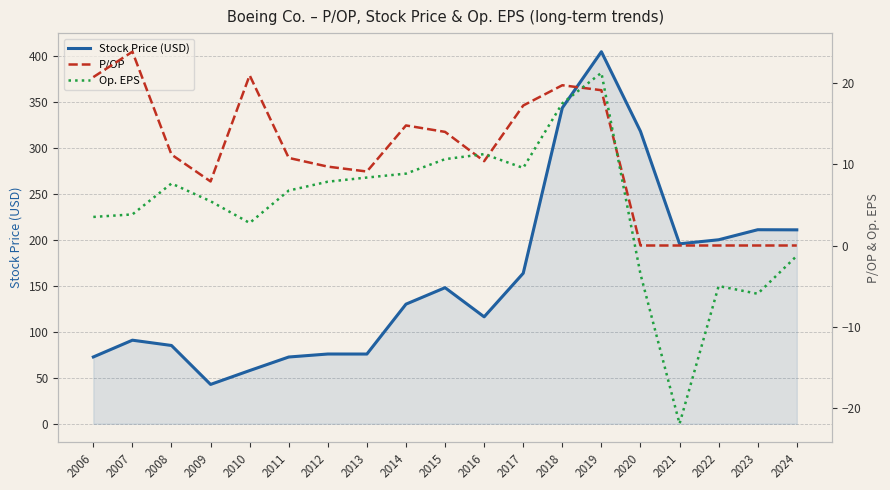

List the labels in order of Stock Price (USD) value, smallest first.

2009, 2010, 2011, 2006, 2013, 2012, 2008, 2007, 2016, 2014, 2015, 2017, 2021, 2022, 2024, 2023, 2020, 2018, 2019